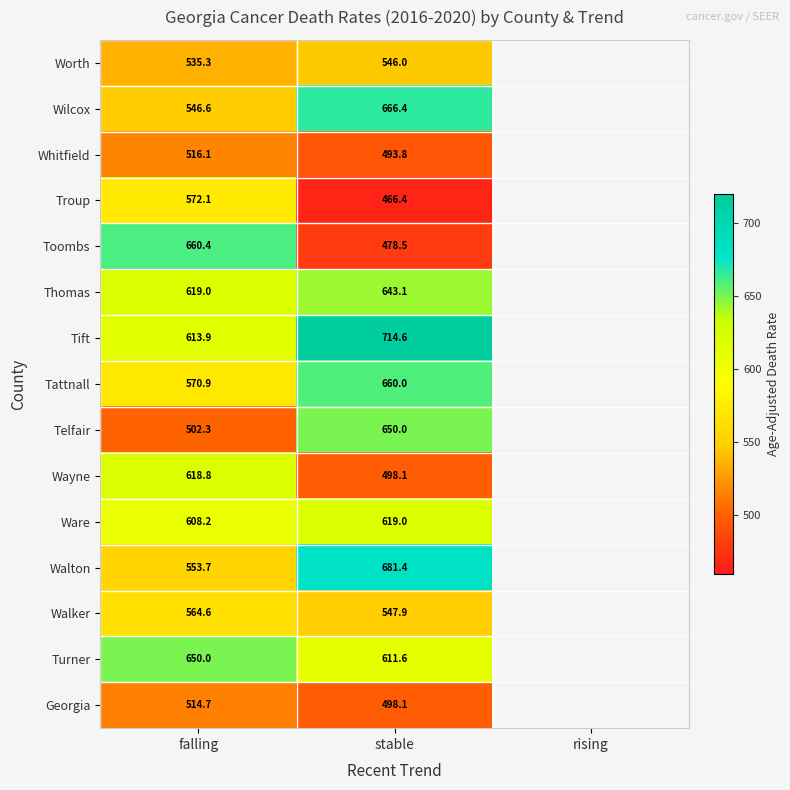

Rank the series at falling from highest to lowest value.

Toombs, Turner, Thomas, Wayne, Tift, Ware, Troup, Tattnall, Walker, Walton, Wilcox, Worth, Whitfield, Georgia, Telfair